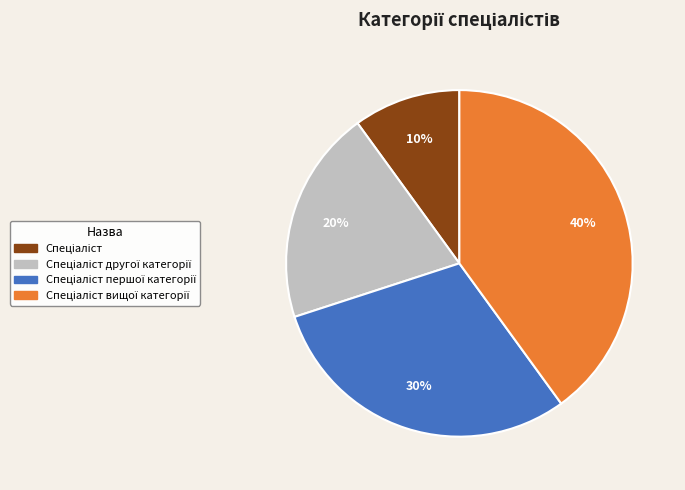

To the nearest percent, what is the difference between the largest and smallest slice percentages?

30%